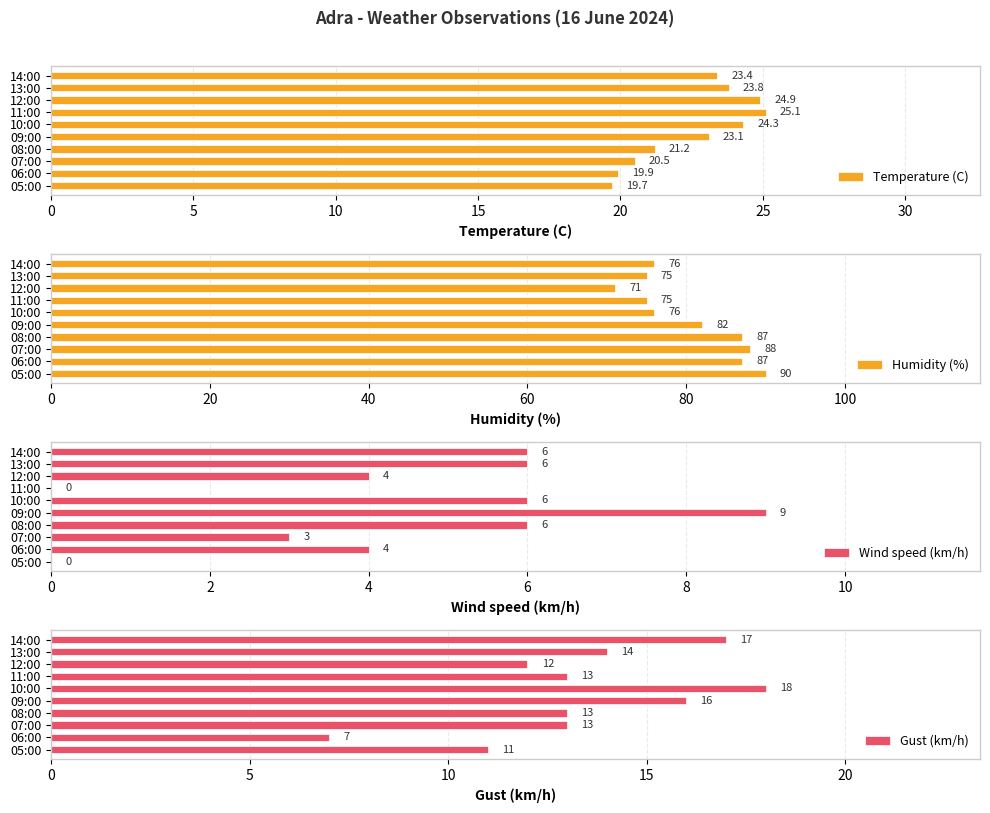

Where is Gust (km/h) nearest to the value 12?

12:00